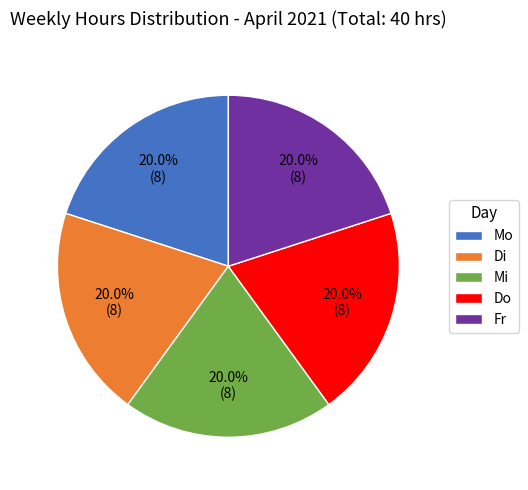

Does Di represent more than half of the total?

No